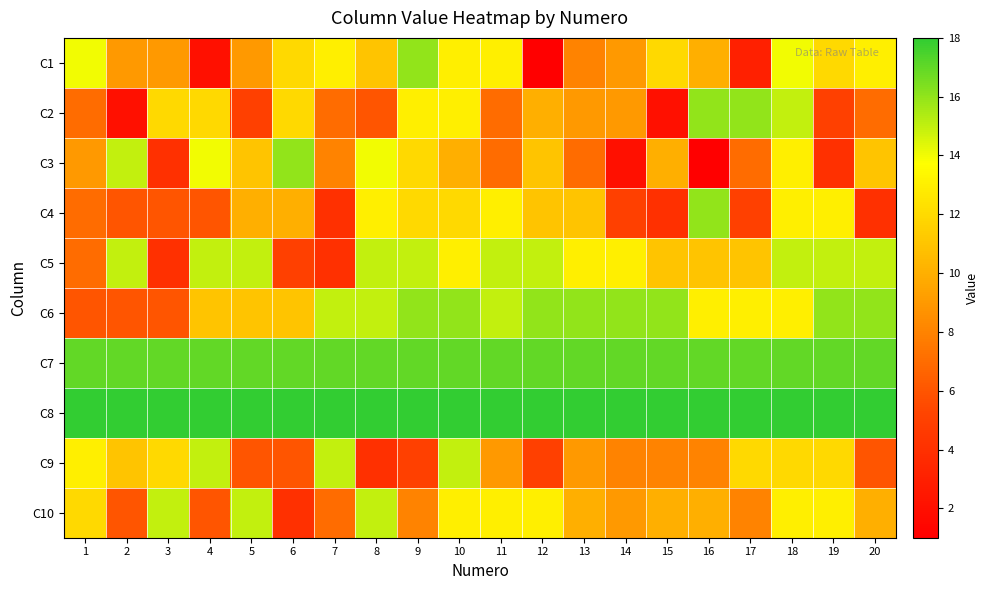

Which series changed the most between 2 and 6?

C2